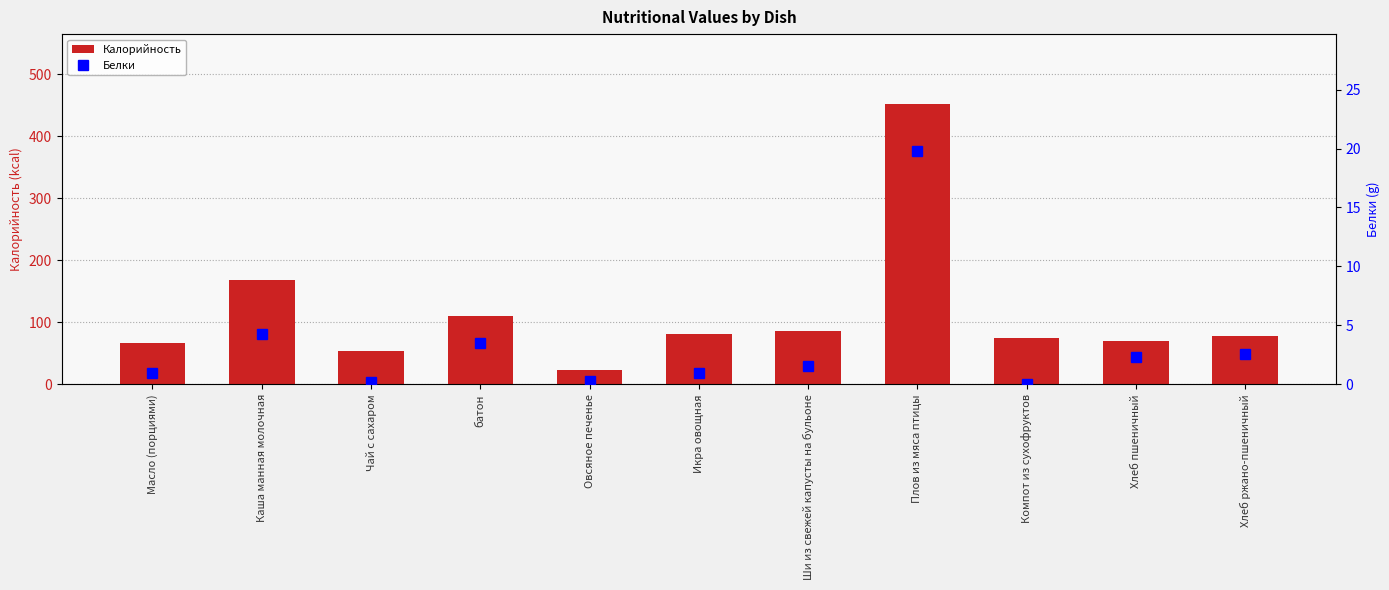

True or false: Калорийность has a value of 77.7 at Хлеб ржано-пшеничный.

True